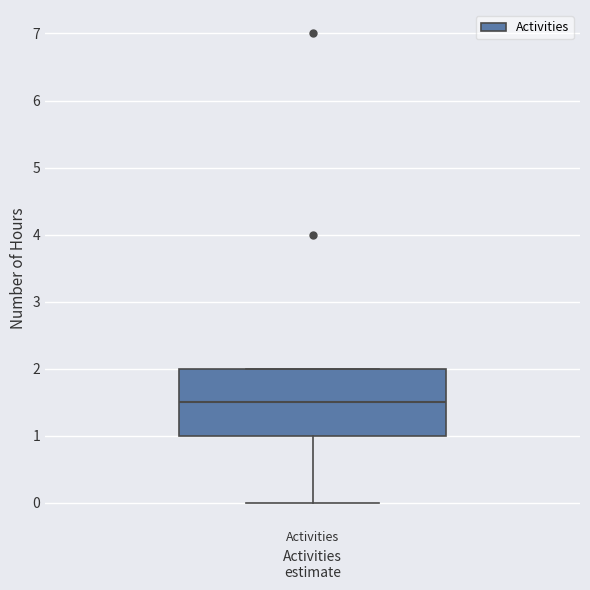

Where is the upper edge of the box for Activities on the y-axis? The values are not printed on the chart, so give them approximately, as read against the axis.

2.0